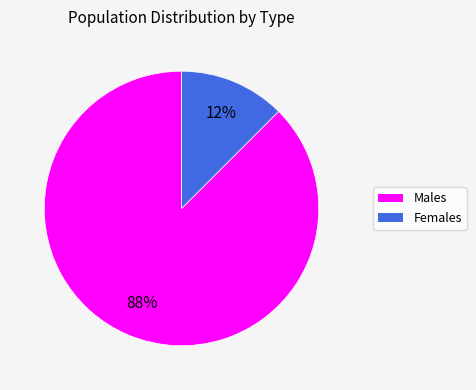

Rank the categories by value from lowest to highest.

Females, Males